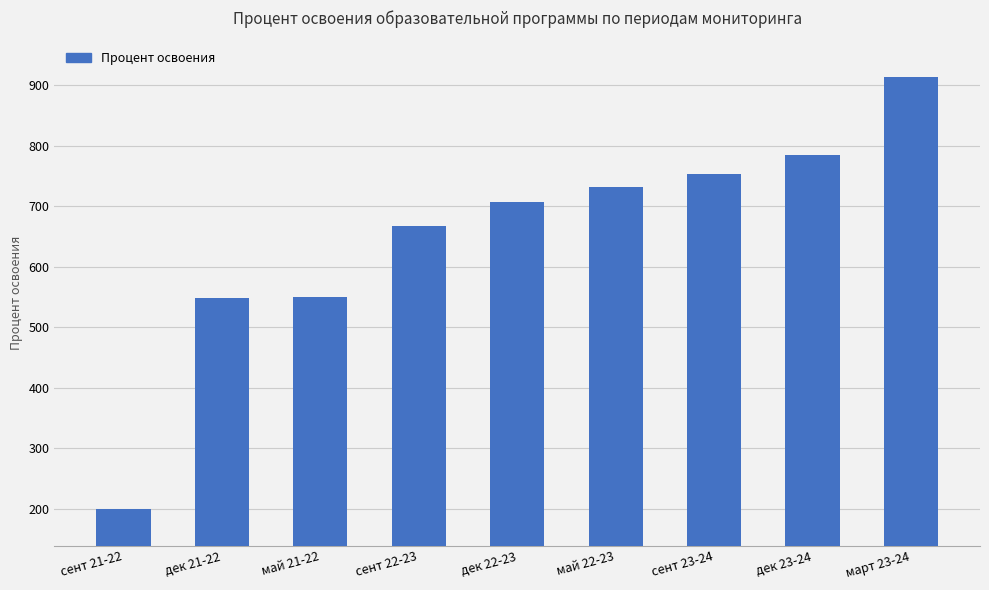

What is the difference between the second highest and second lowest values?

235.8